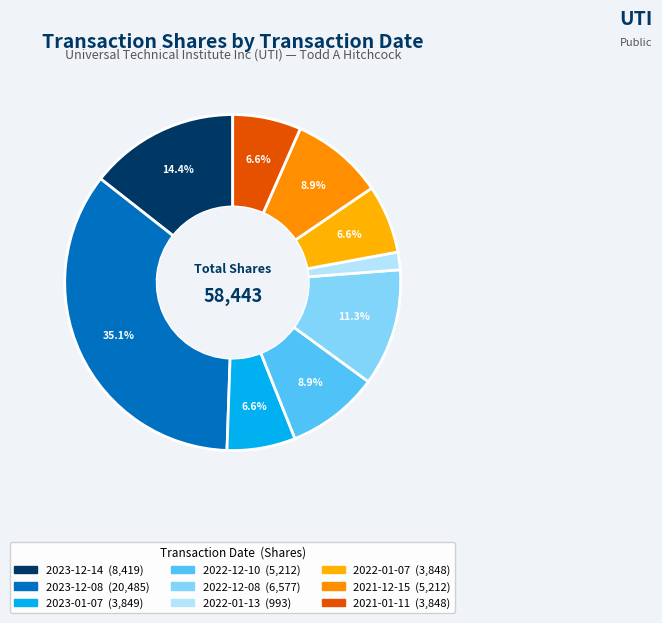

Count the number of slices in the pie.

9